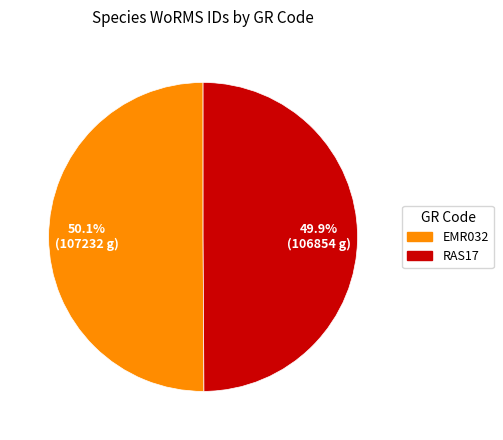

Does any single category account for the majority?

Yes